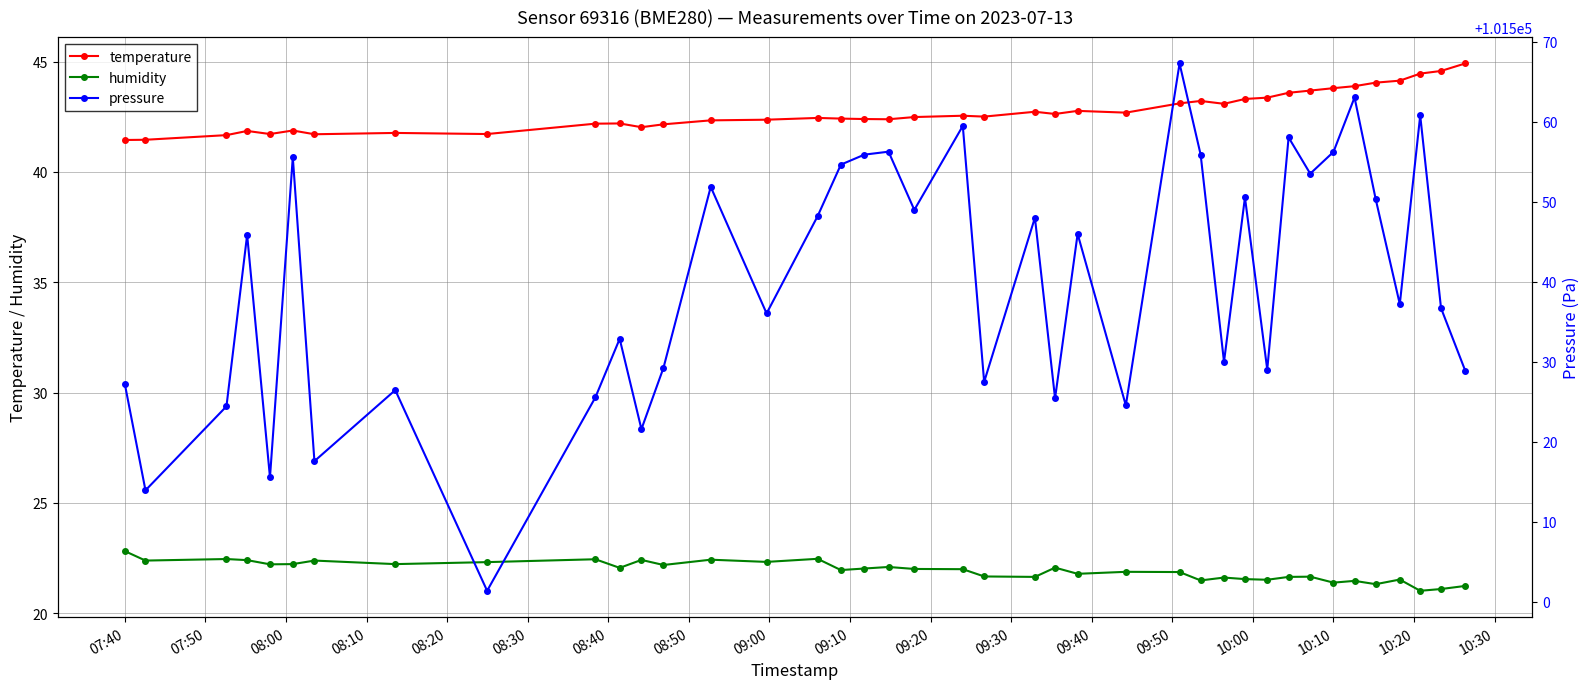

True or false: temperature has more than 2 points higher than both neighbors.

True